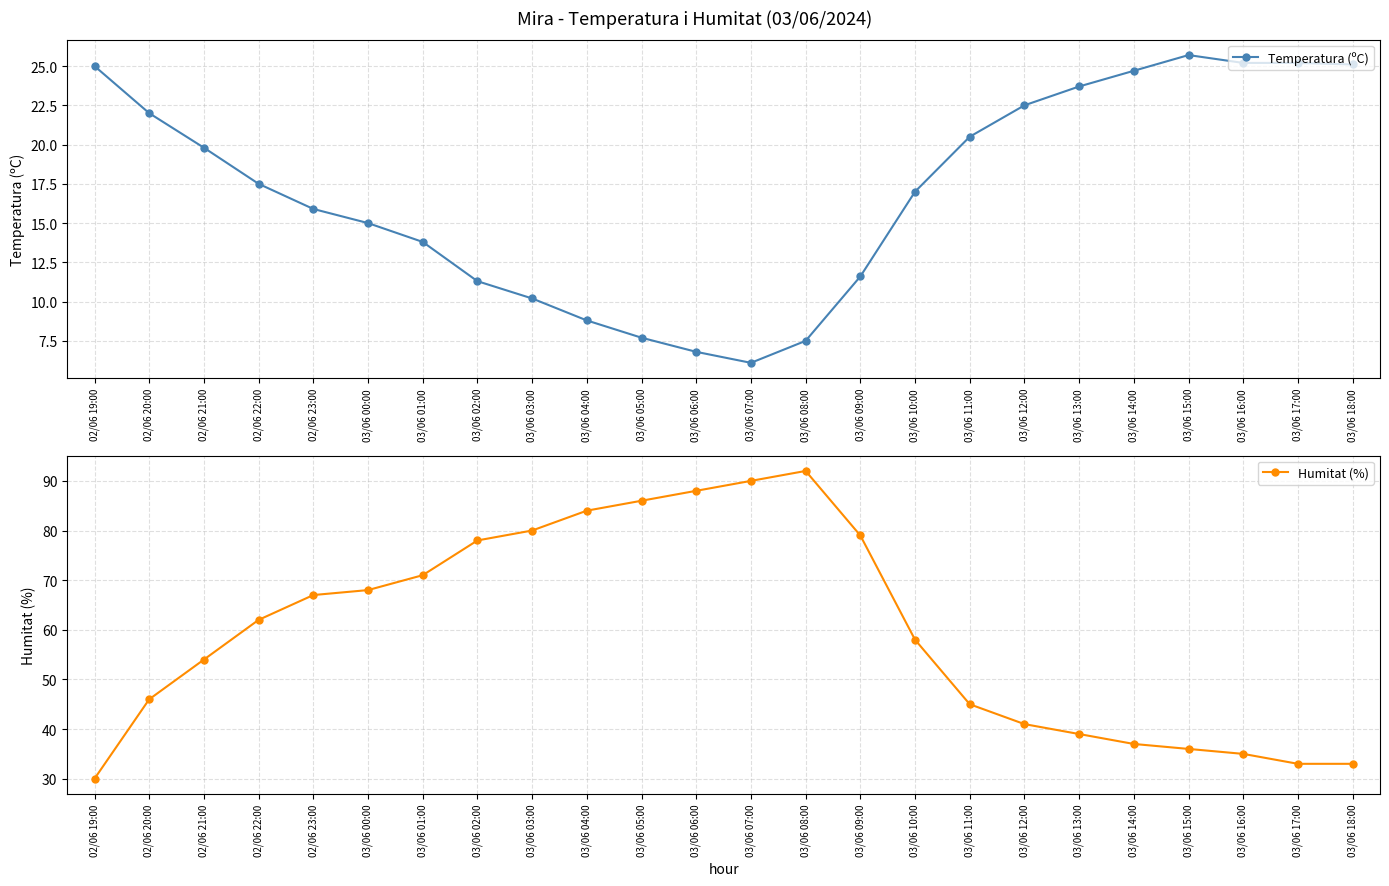

The value of Humitat (%) at 03/06 11:00 is 78.0. True or false?

False